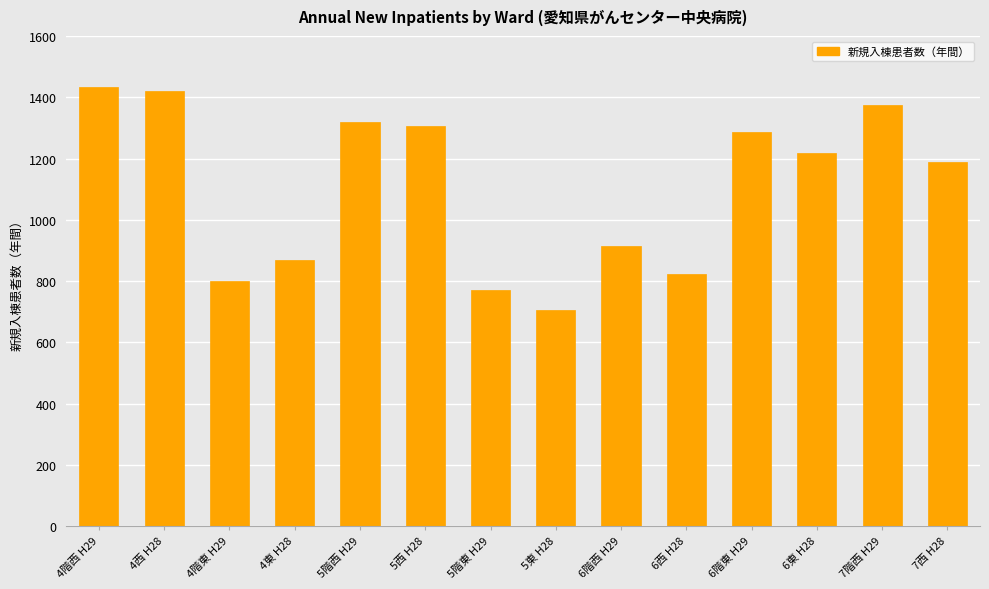

What is the minimum value shown in the chart?

705